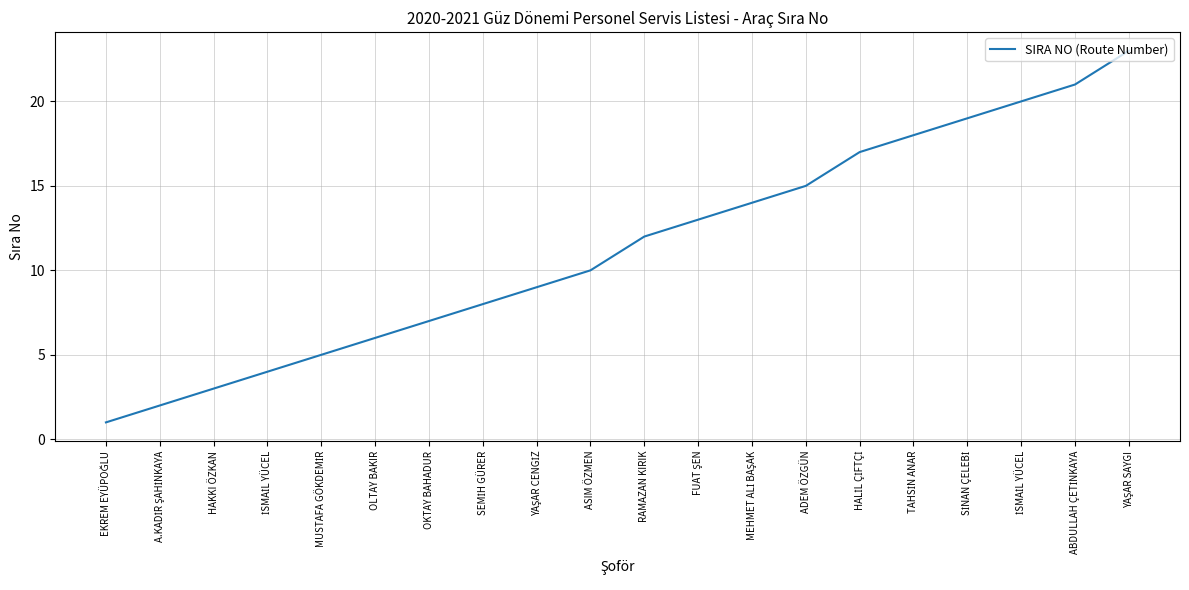

Does the chart have visible grid lines?

Yes